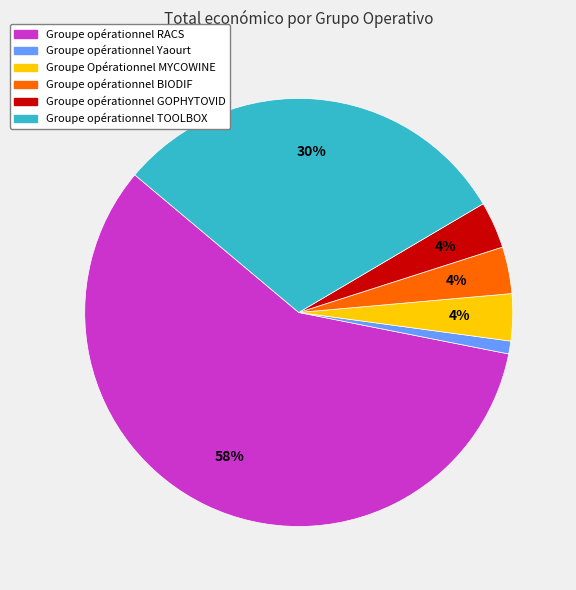

To the nearest percent, what is the average slice percentage?

17%